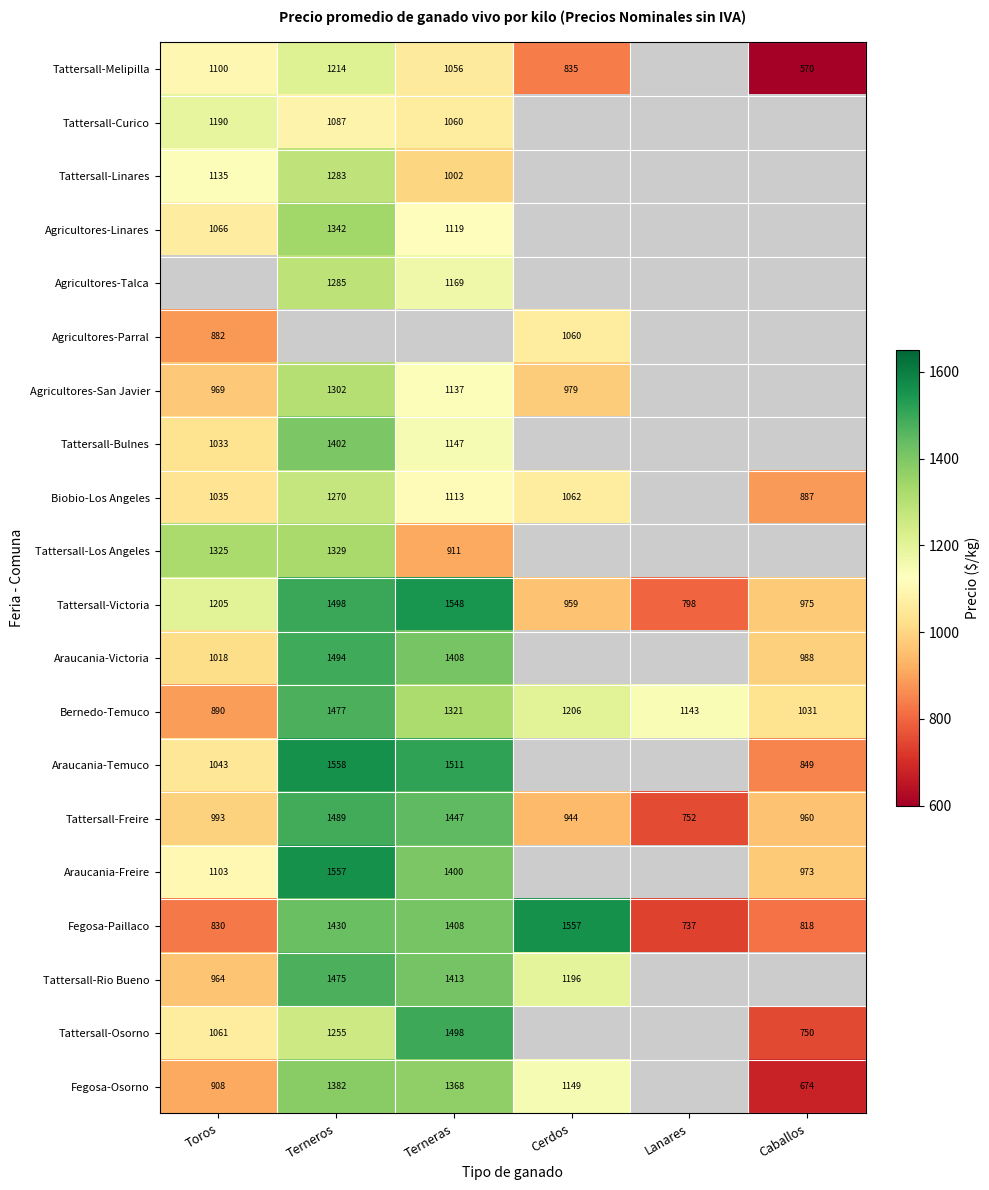

The value of Fegosa-Paillaco at Terneros is 356. True or false?

False